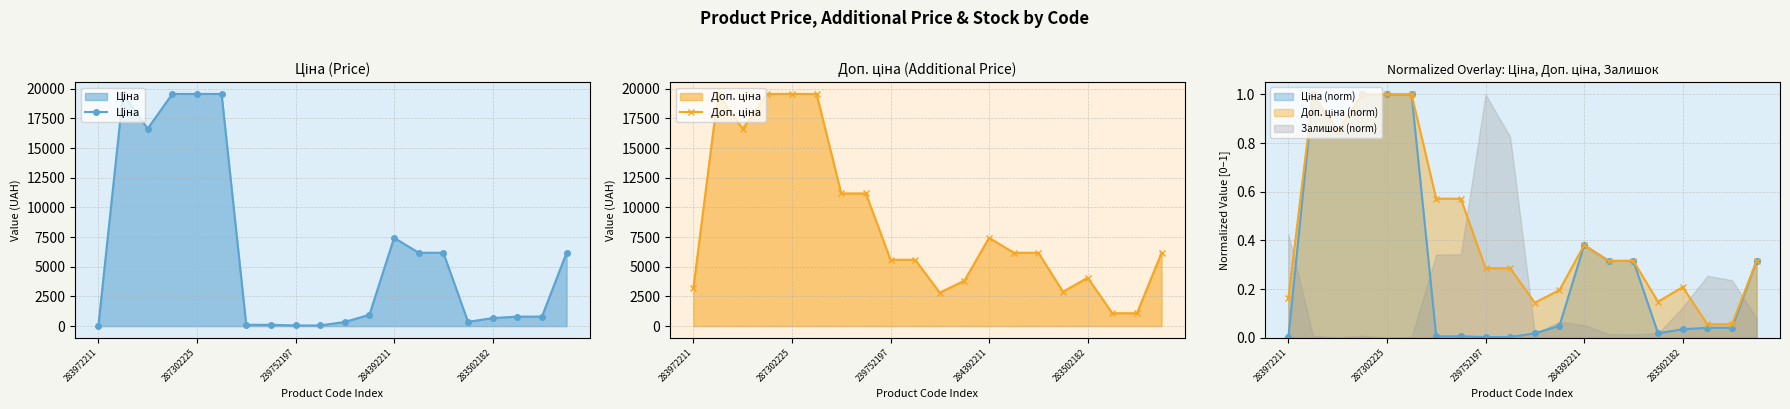

Which label corresponds to the smallest value in the chart?

283972211